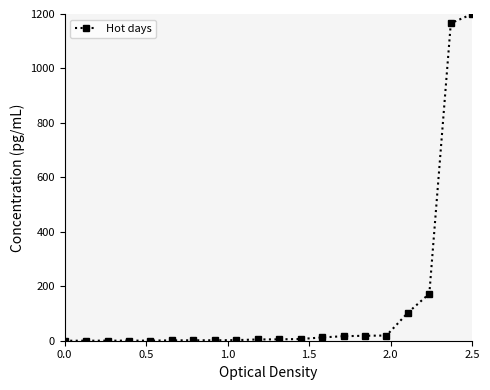

What is the greatest value displayed?

1200.0